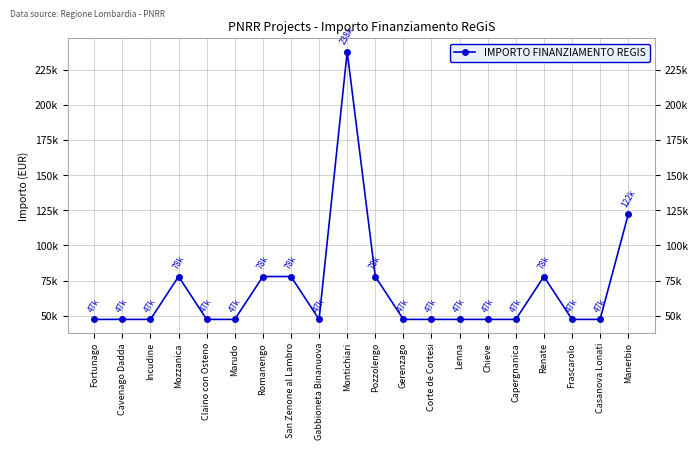

How many lines are shown in the chart?

1